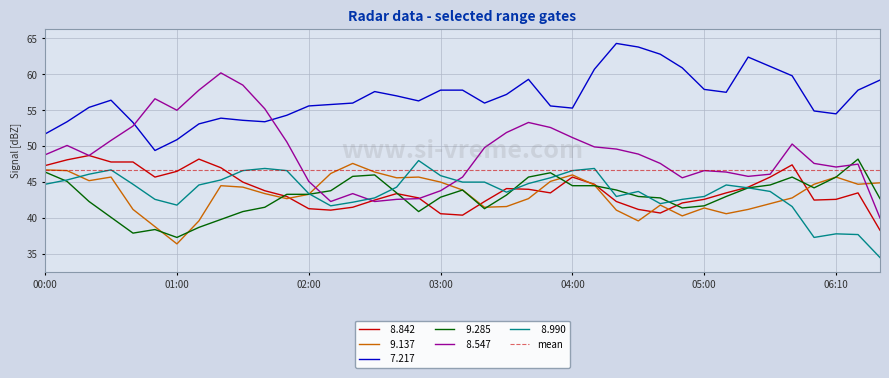

Which series has the largest range (max minus min)?

  8.547